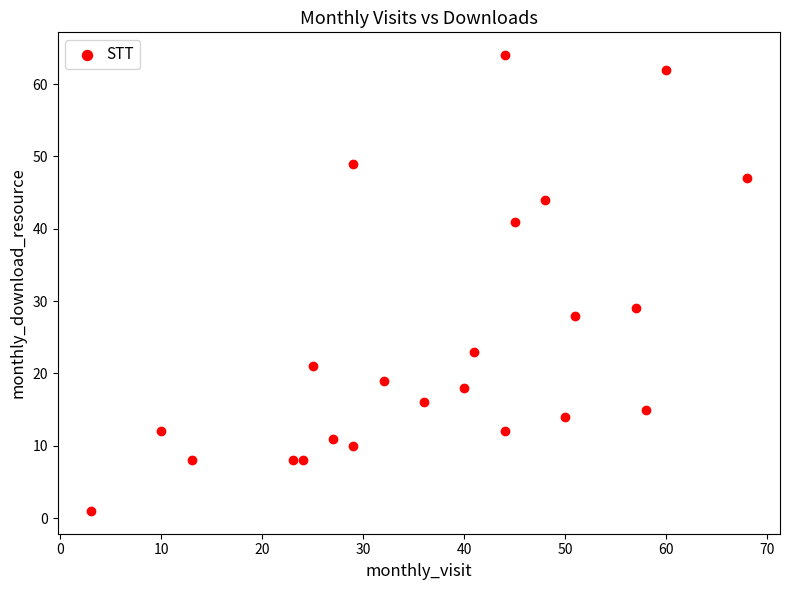

What is the range of X values (max minus min)?

65